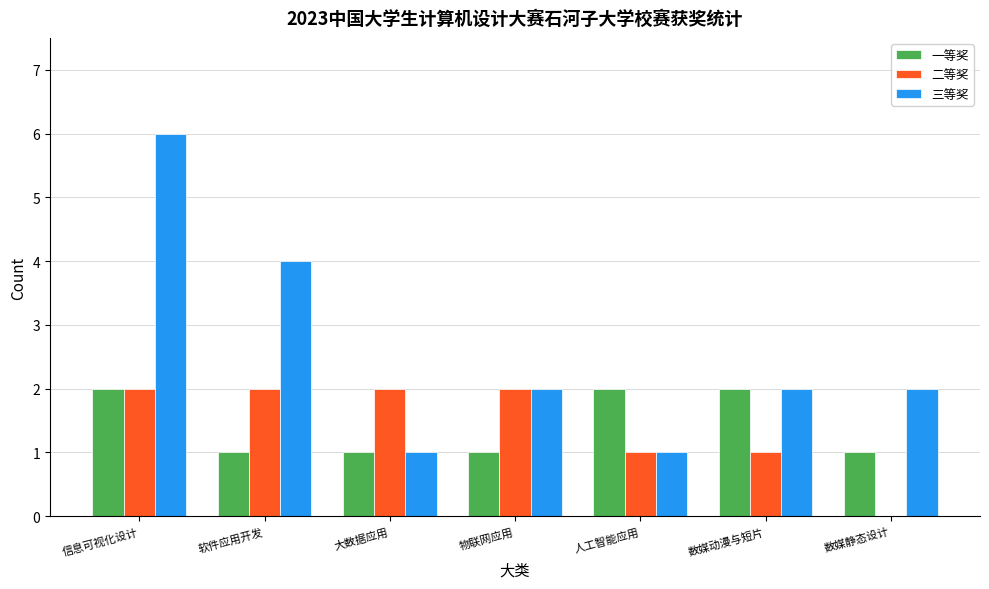

Reading right to left, list all the values displayed in this chart.

一等奖: 数媒静态设计=1	数媒动漫与短片=2	人工智能应用=2	物联网应用=1	大数据应用=1	软件应用开发=1	信息可视化设计=2
二等奖: 数媒静态设计=0	数媒动漫与短片=1	人工智能应用=1	物联网应用=2	大数据应用=2	软件应用开发=2	信息可视化设计=2
三等奖: 数媒静态设计=2	数媒动漫与短片=2	人工智能应用=1	物联网应用=2	大数据应用=1	软件应用开发=4	信息可视化设计=6